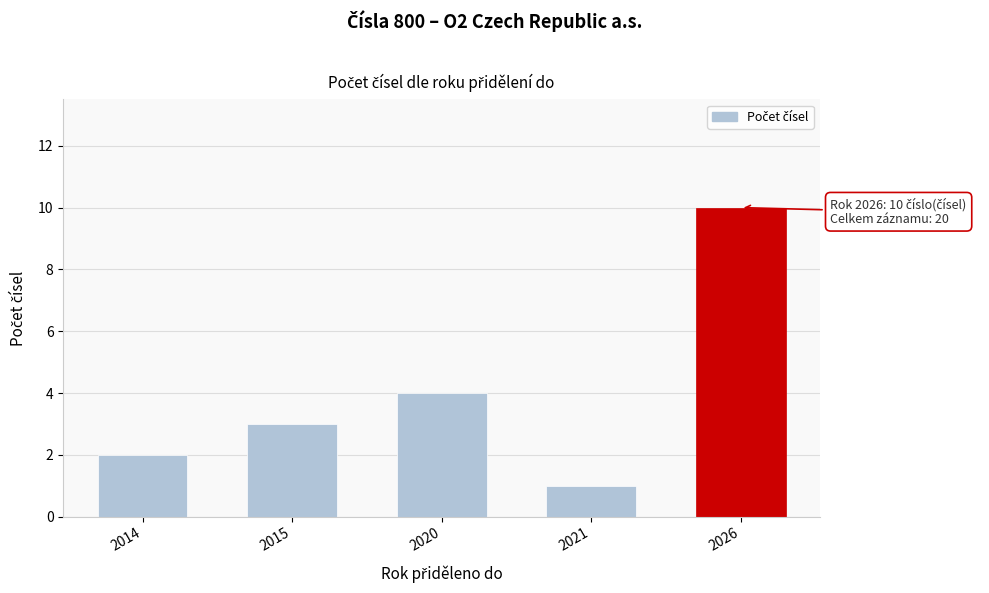

Reading left to right, what are all the values shown in this chart?

2	3	4	1	10